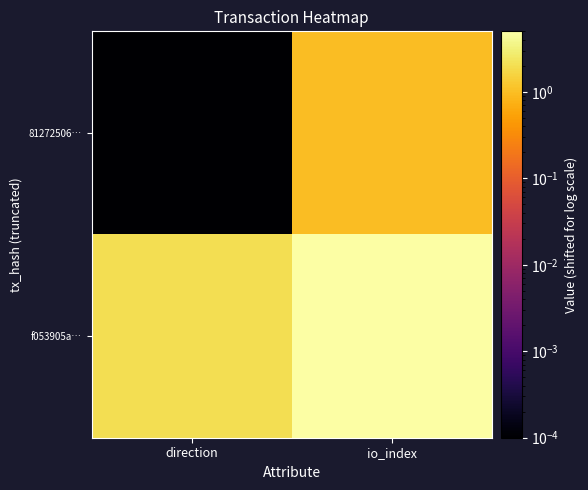

At io_index, list the series in order from smallest to largest.

81272506…, f053905a…